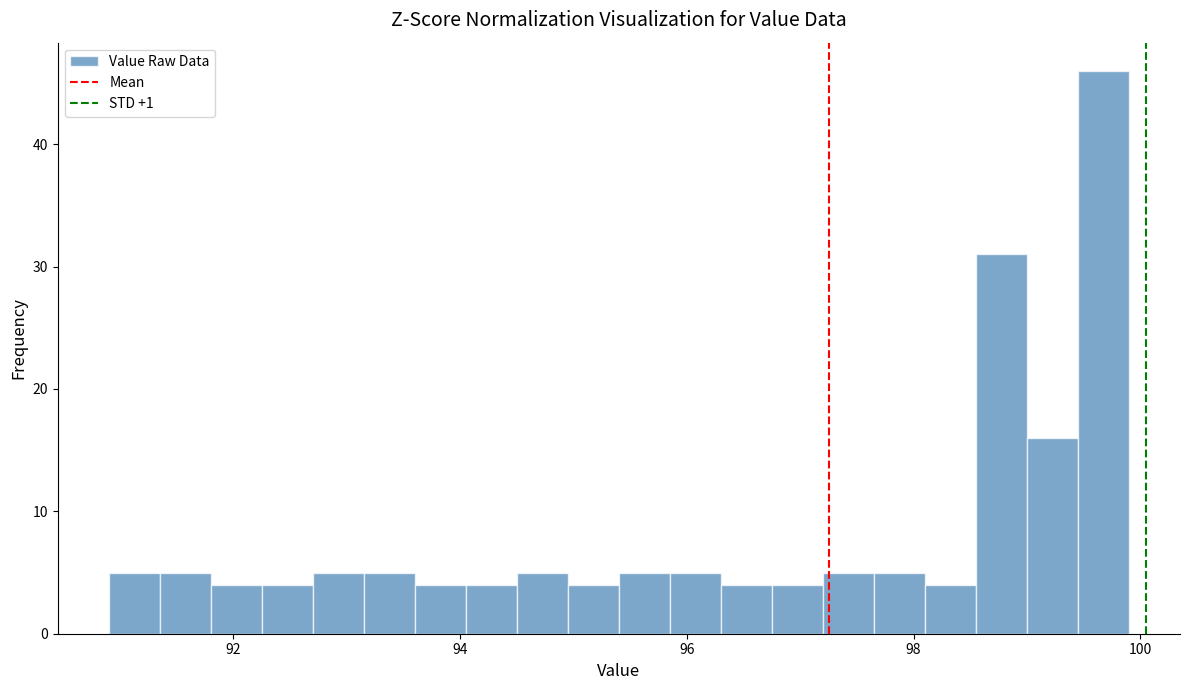

Around what value on the x-axis is the tallest bar? Give the approximate position of its centre, as read against the axis.

99.6